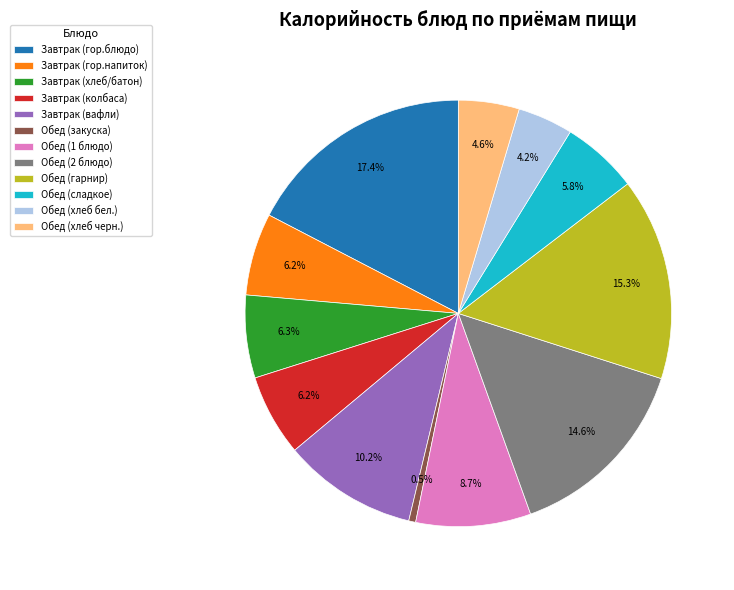

The Обед (2 блюдо) slice represents 8% of the pie. True or false?

False